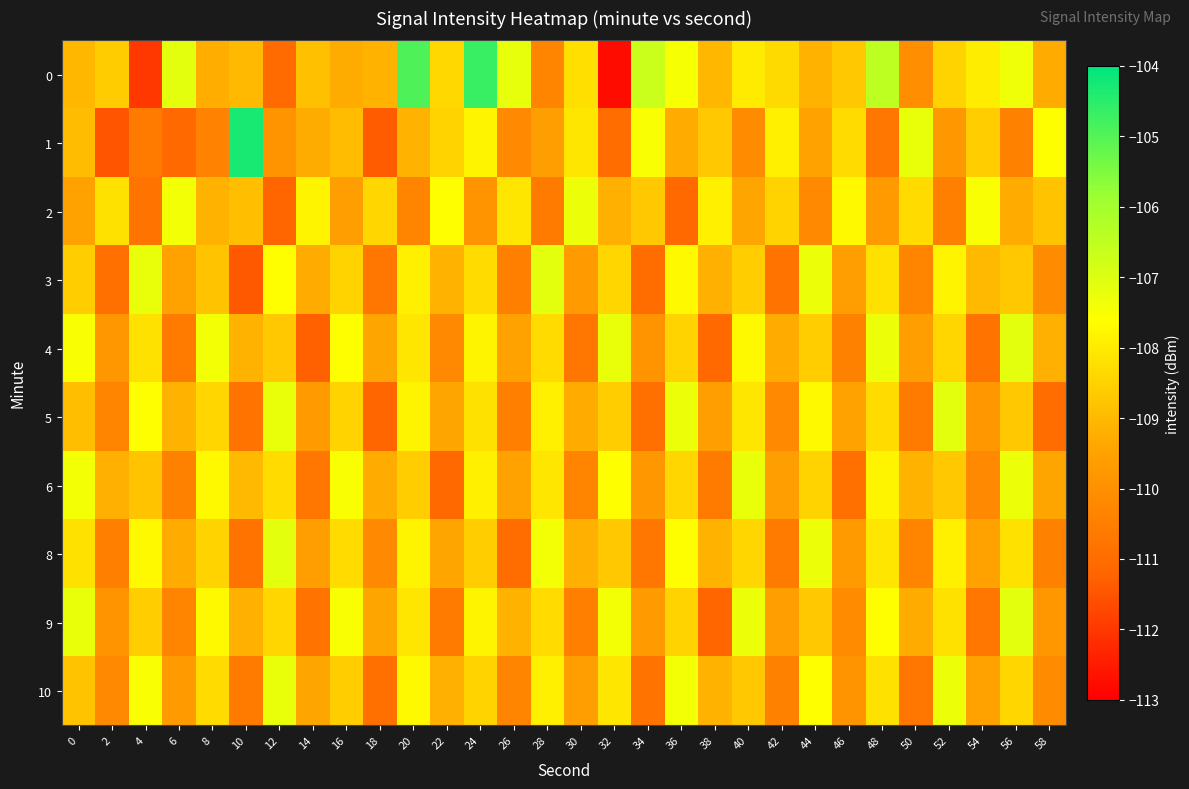

Rank the series by their maximum value, from highest to lowest.

1, 0, 3, 4, 5, 8, 9, 6, 10, 2